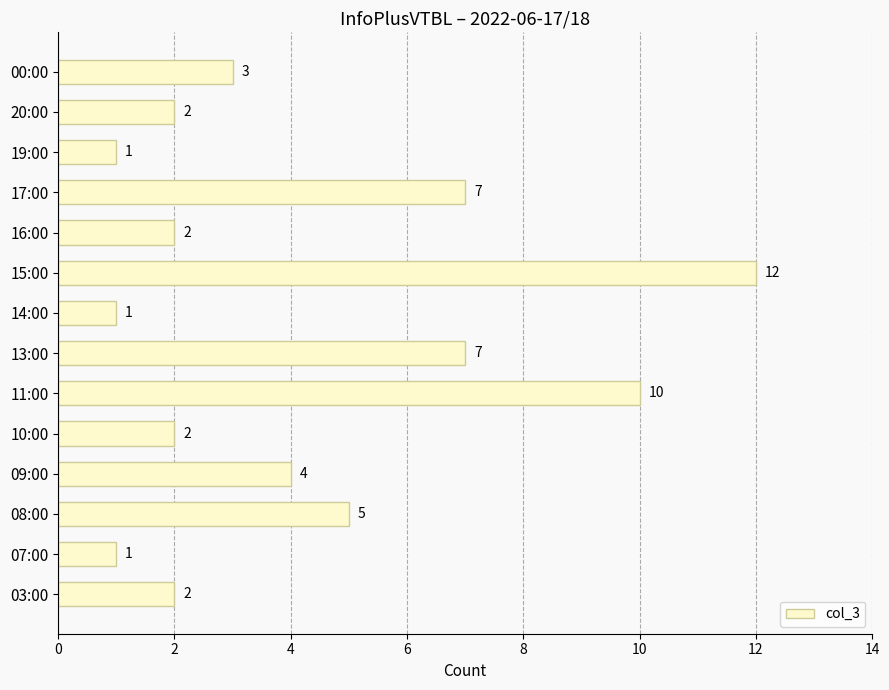

What is the maximum value shown in the chart?

12